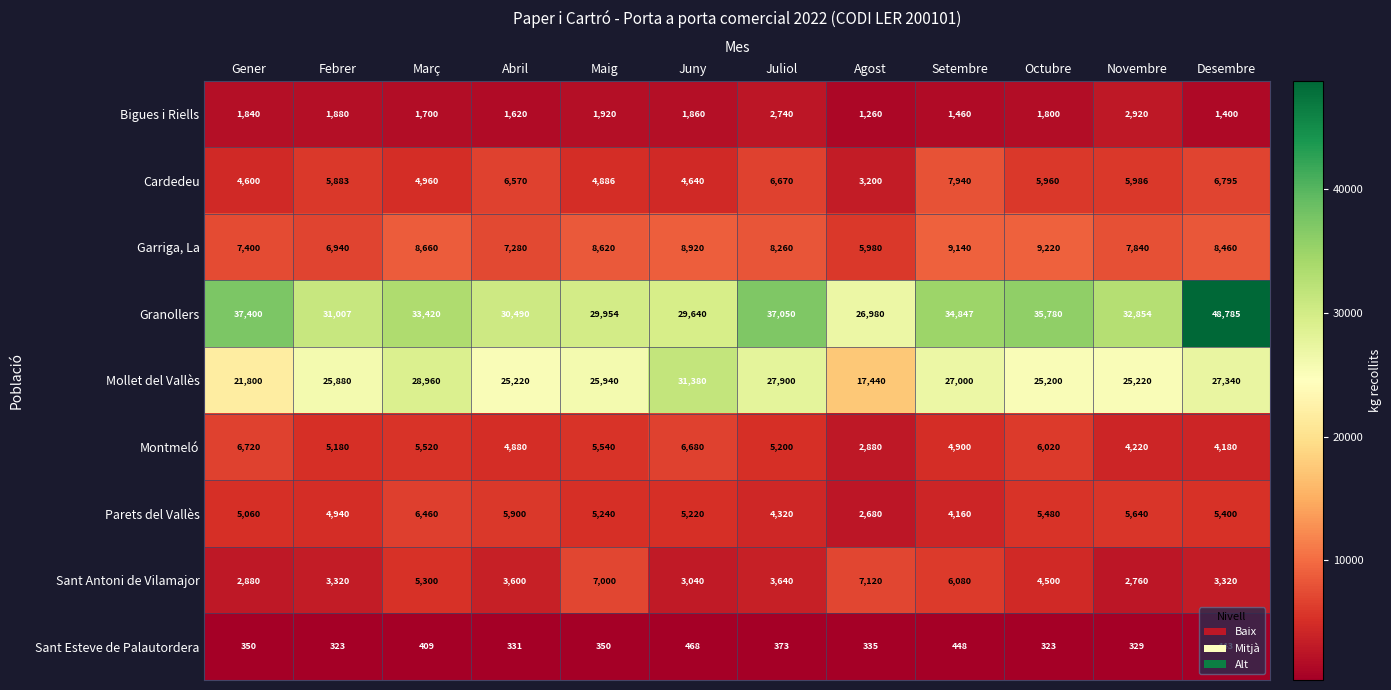

Rank the series by their maximum value, from highest to lowest.

Granollers, Mollet del Vallès, Garriga, La, Cardedeu, Sant Antoni de Vilamajor, Montmeló, Parets del Vallès, Bigues i Riells, Sant Esteve de Palautordera